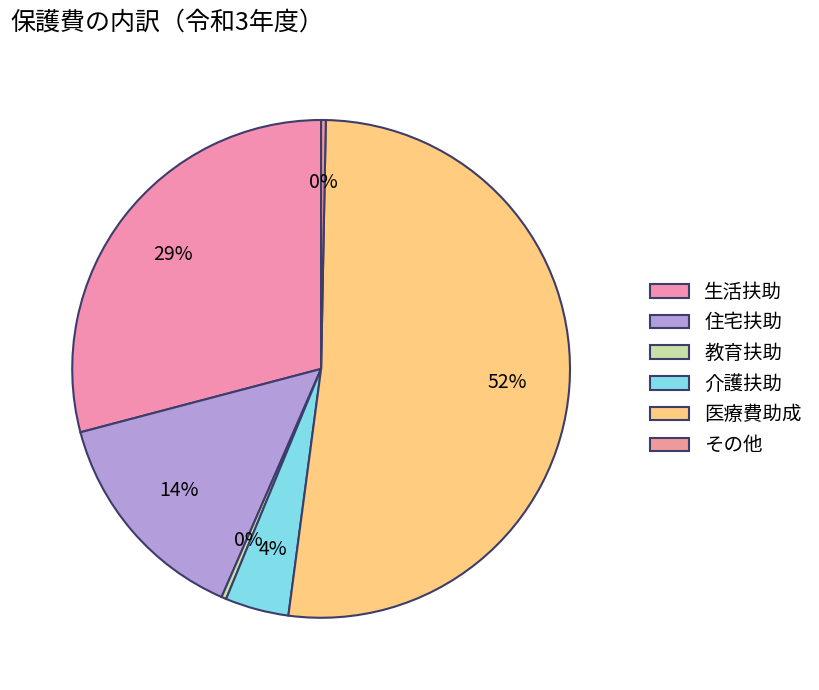

Rank the categories by value from highest to lowest.

医療費助成, 生活扶助, 住宅扶助, 介護扶助, 教育扶助, その他